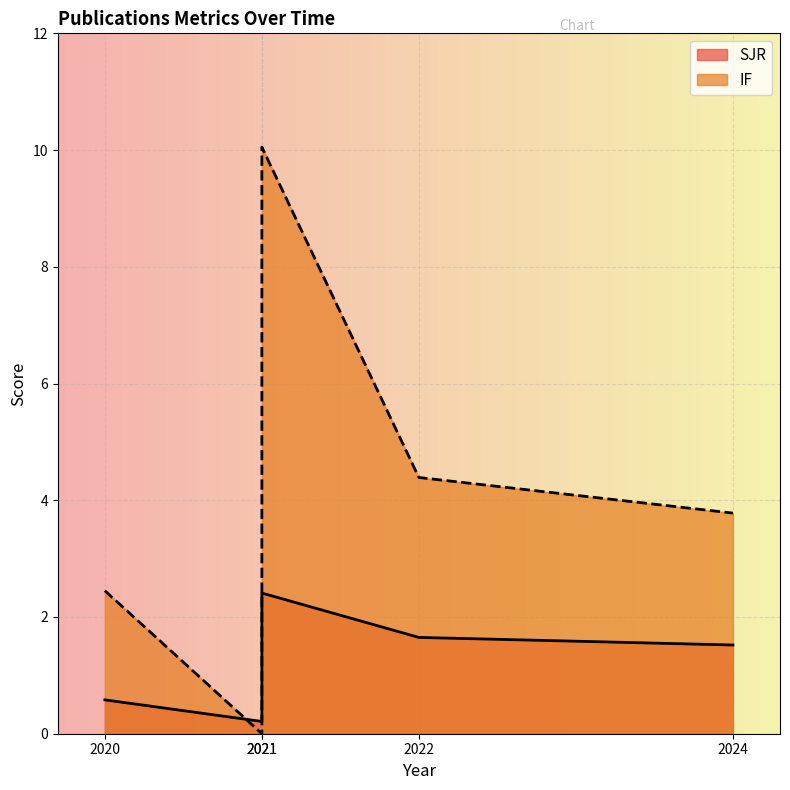

At how many categories does at least one series exceed 1?

4